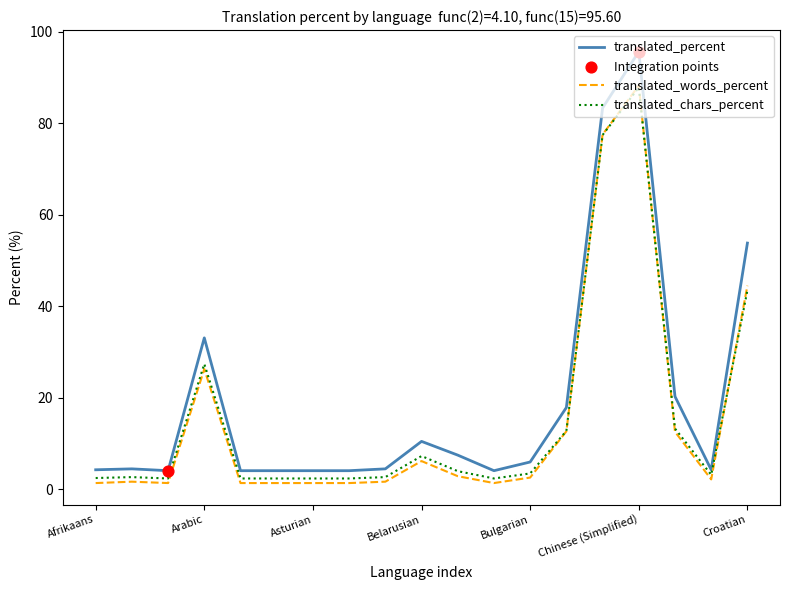

True or false: translated_words_percent and translated_percent cross at least once.

False